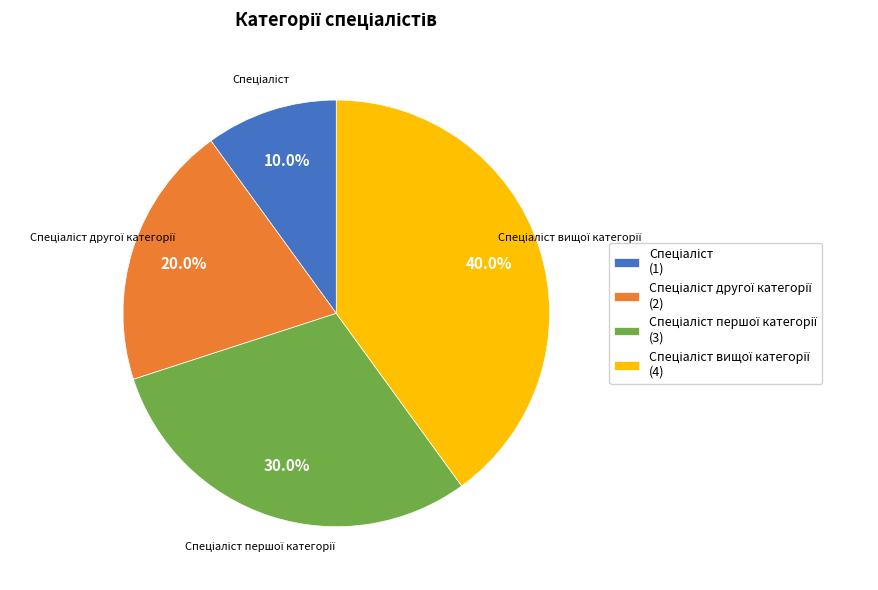

Does any single category account for the majority?

No